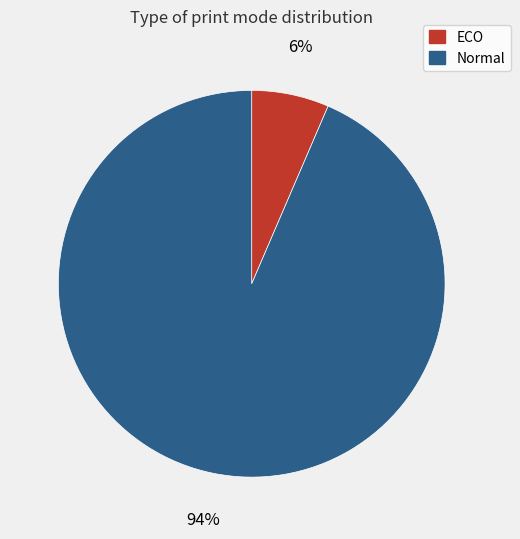

Which category has the biggest portion of the pie?

Normal